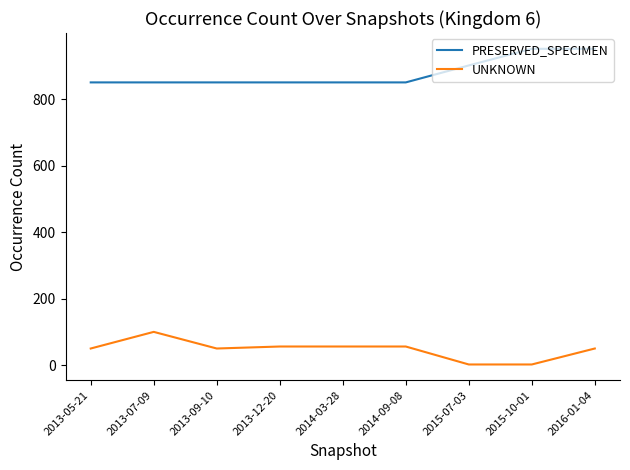

True or false: PRESERVED_SPECIMEN and UNKNOWN cross at least once.

False